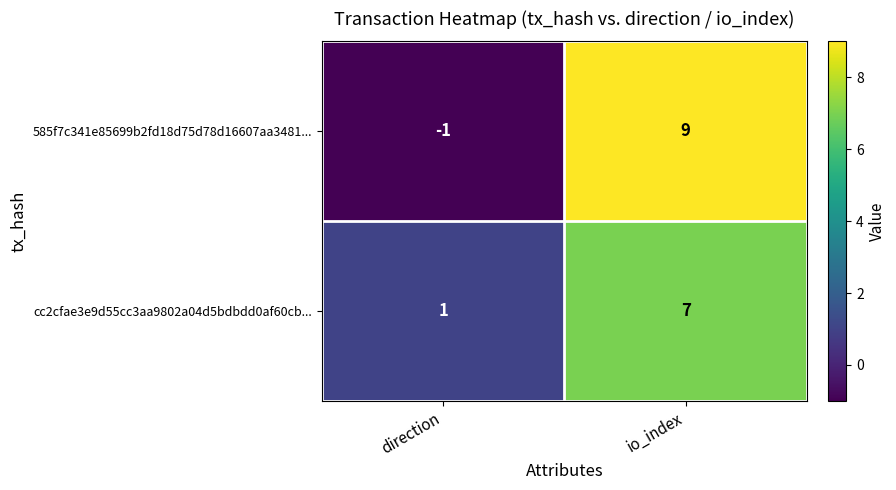

List the series in order of their peak value, lowest first.

cc2cfae3e9d55cc3aa9802a04d5bdbdd0af60cb..., 585f7c341e85699b2fd18d75d78d16607aa3481...